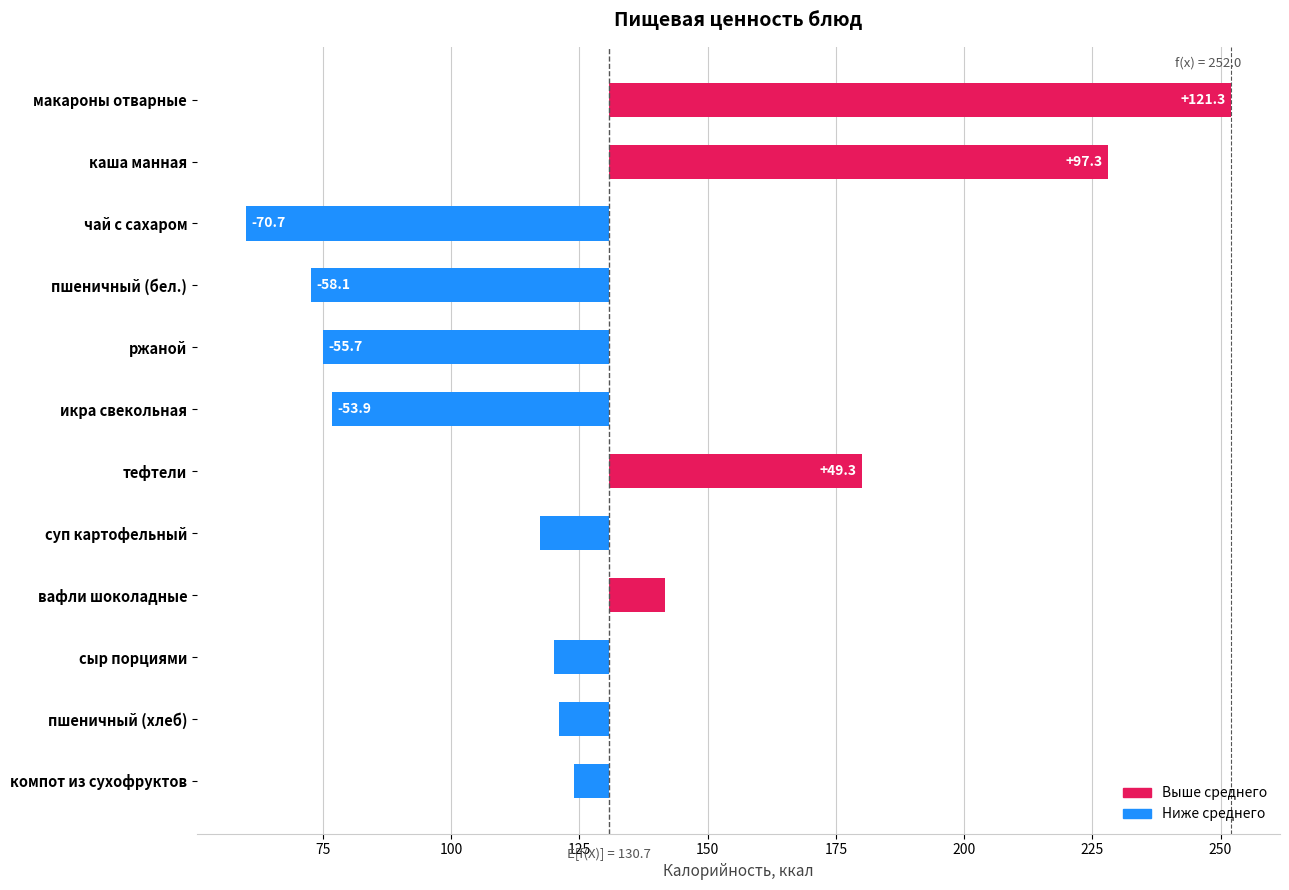

The value at суп картофельный is -22.6. True or false?

False